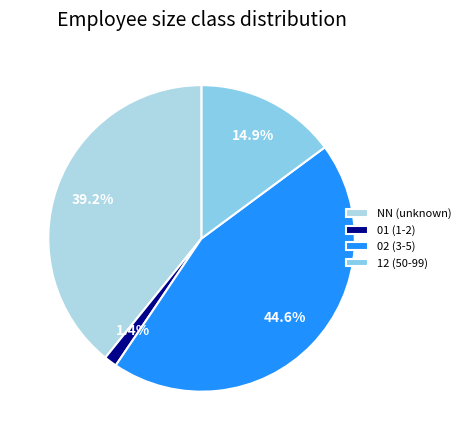

How many slices are in this pie chart?

4